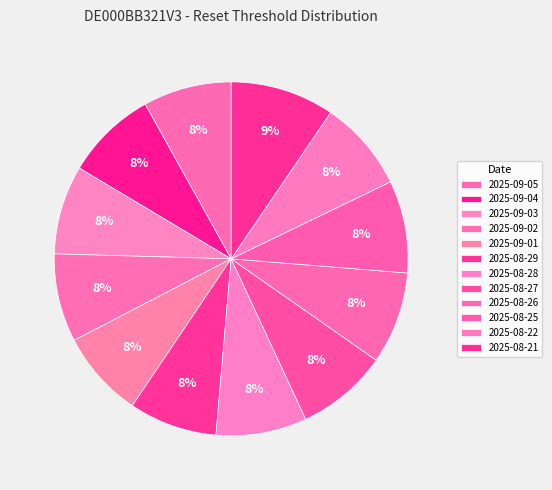

How many segments does this pie chart have?

12